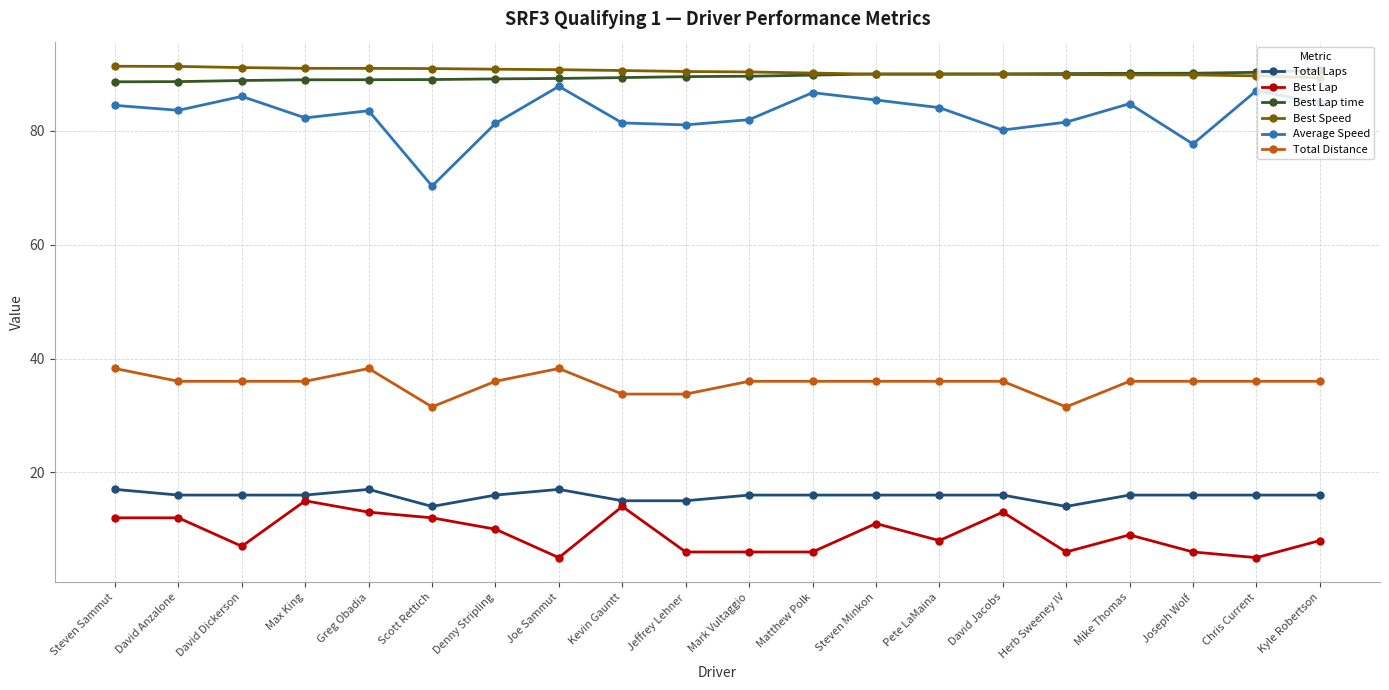

What position from the left is Matthew Polk?

12